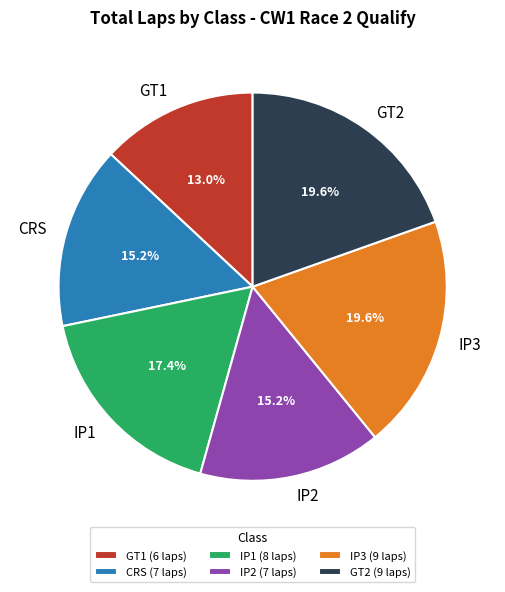

To the nearest percent, what is the average slice percentage?

17%